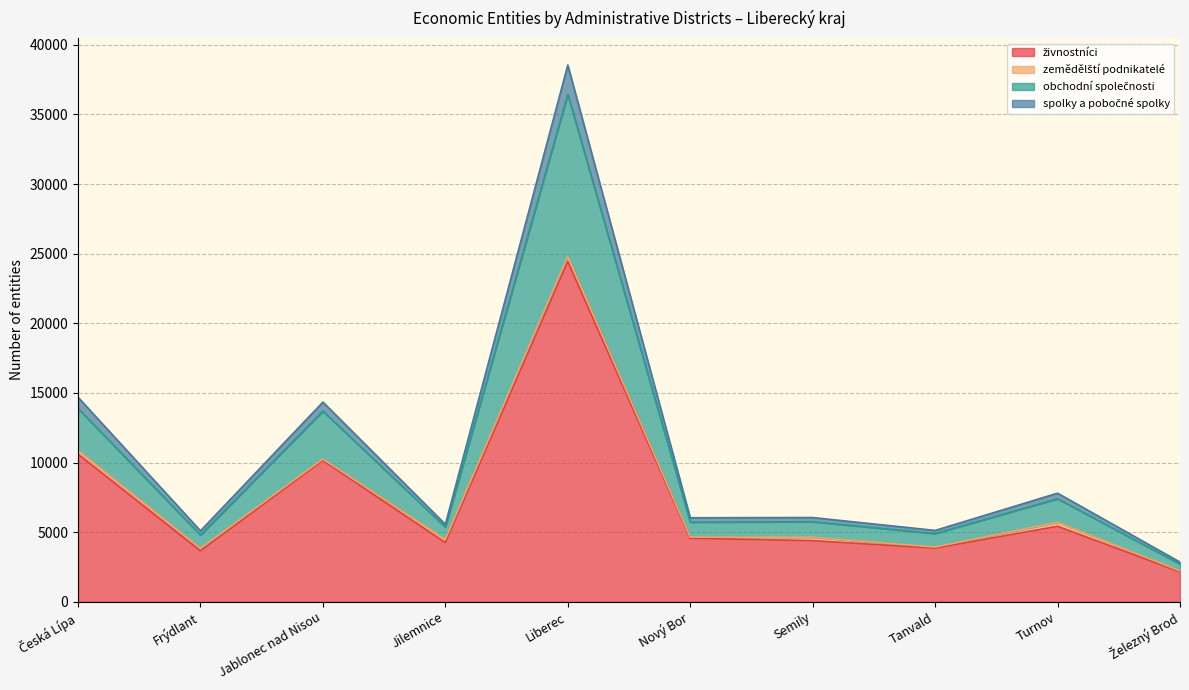

What is the sum of all živnostníci values?

73457